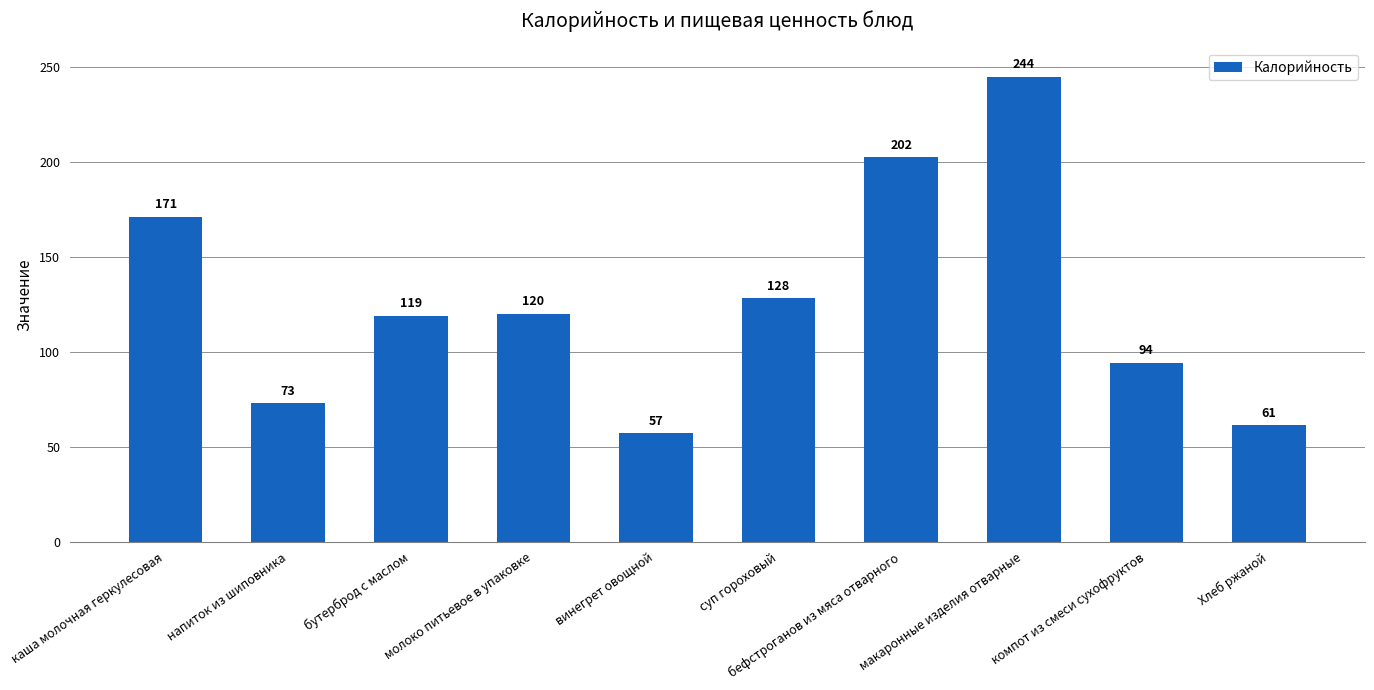

What value does the data have at компот из смеси сухофруктов?

94.2